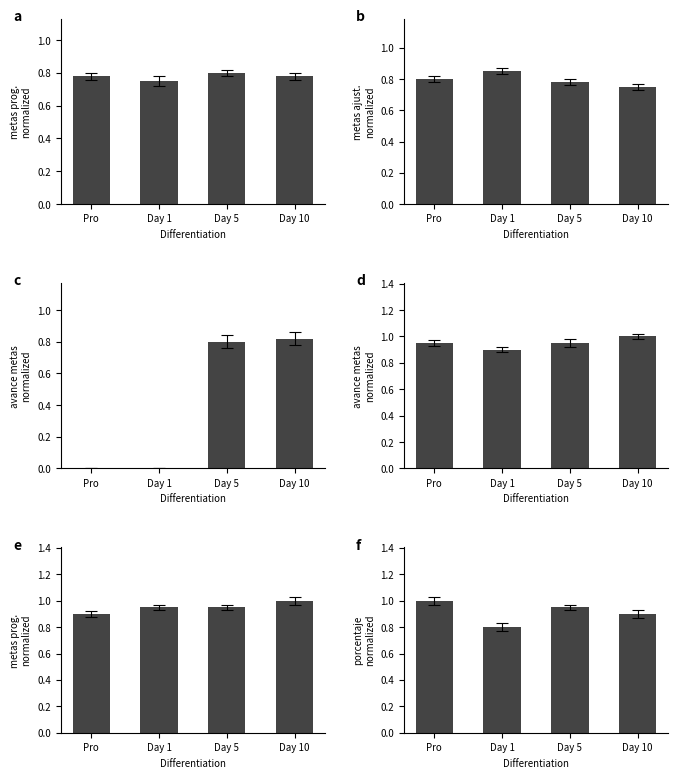

The f series shows 1.2 at Day 1. True or false?

False